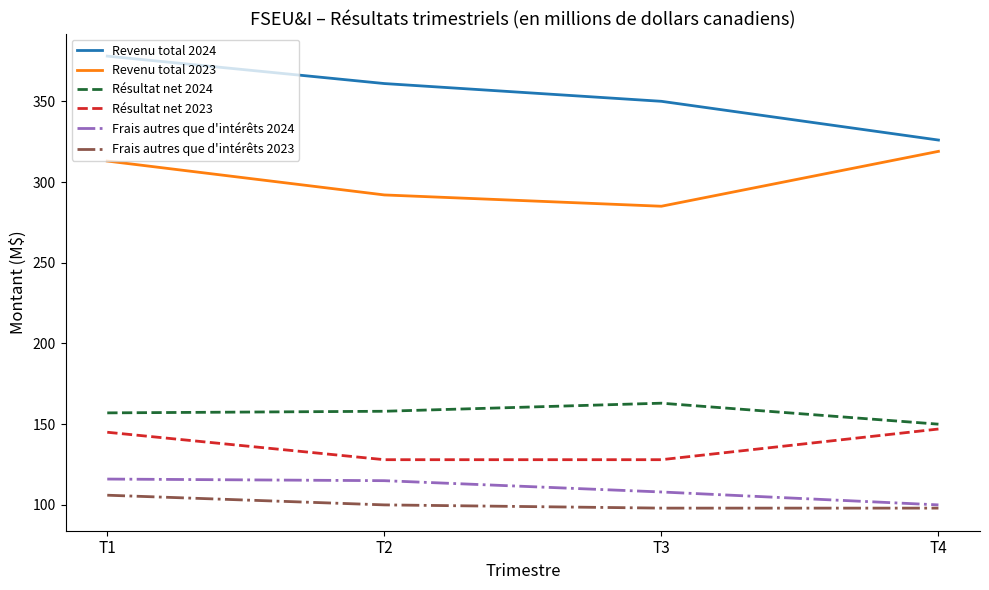

What is the difference between the highest and lowest values at T1?

272